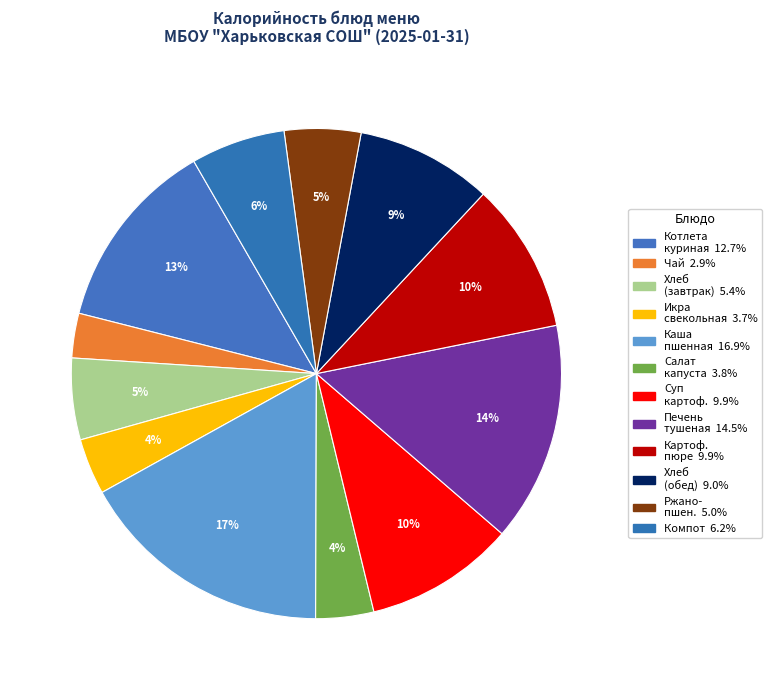

Is there a majority slice in this chart?

No